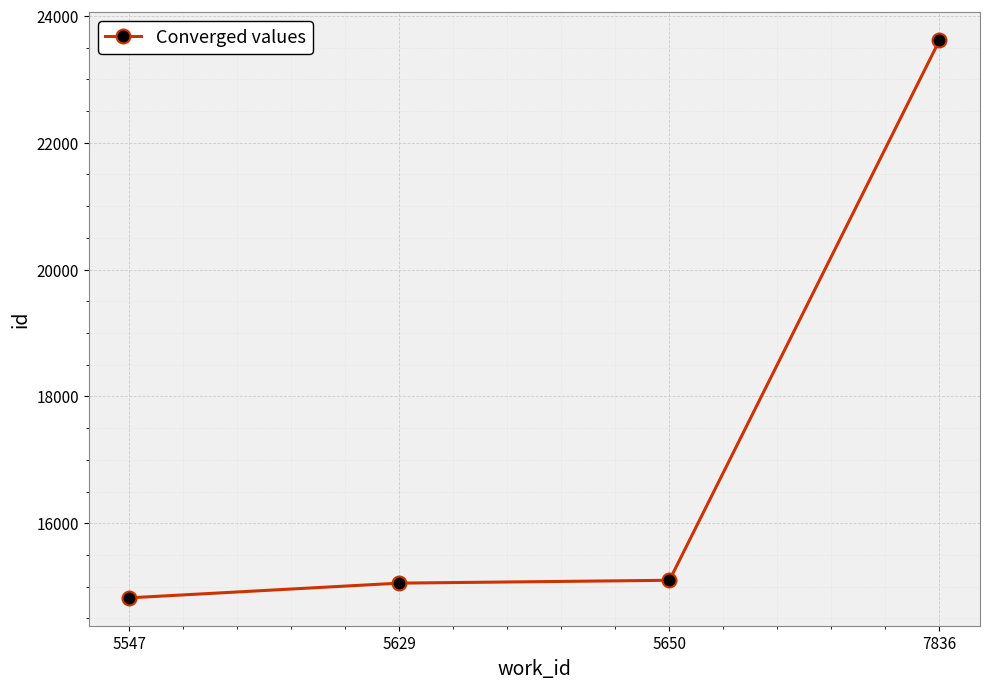

True or false: the data has more than 2 interior local peaks.

False